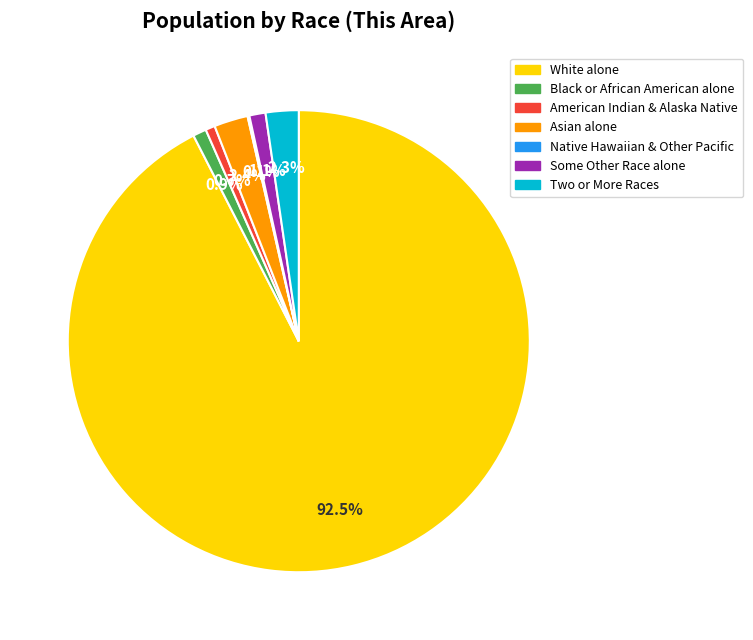

Is there a majority slice in this chart?

Yes